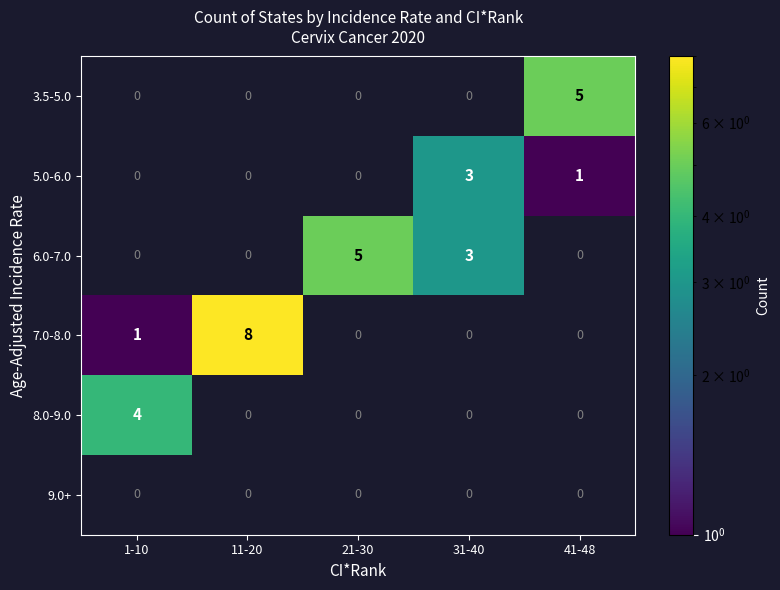

What is the difference between the maximum and minimum values in the 5.0-6.0 series?

3